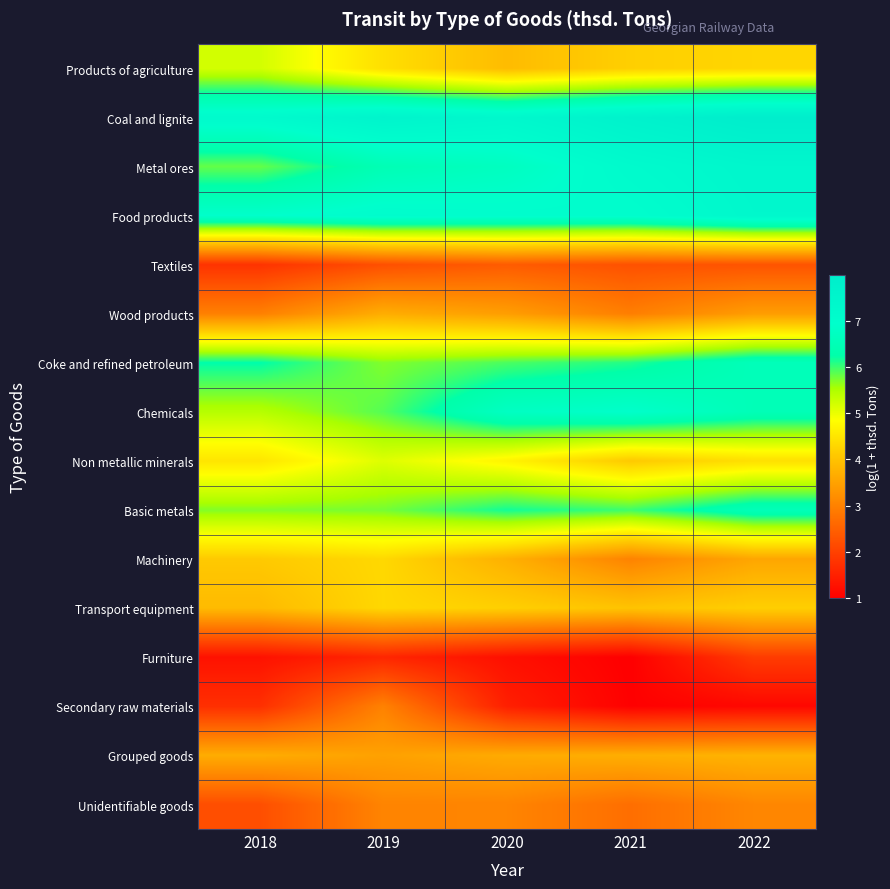

Reading left to right, extract all data points from this chart.

Products of agriculture: 2018=5.2	2019=4.4	2020=3.9	2021=4.2	2022=4.3
Coal and lignite: 2018=7.2	2019=7.6	2020=7.3	2021=7.7	2022=8.0
Metal ores: 2018=5.8	2019=6.5	2020=6.7	2021=7.2	2022=7.4
Food products: 2018=6.9	2019=7.1	2020=7.0	2021=7.0	2022=7.4
Textiles: 2018=1.8	2019=2.2	2020=2.4	2021=2.2	2022=2.3
Wood products: 2018=3.0	2019=3.7	2020=3.4	2021=3.0	2022=3.4
Coke and refined petroleum: 2018=6.3	2019=5.7	2020=5.9	2021=6.1	2022=6.6
Chemicals: 2018=5.4	2019=5.9	2020=6.7	2021=6.9	2022=6.5
Non metallic minerals: 2018=4.5	2019=5.1	2020=4.7	2021=4.1	2022=4.4
Basic metals: 2018=5.7	2019=5.8	2020=6.2	2021=6.0	2022=6.5
Machinery: 2018=4.1	2019=4.3	2020=3.7	2021=3.0	2022=3.6
Transport equipment: 2018=3.9	2019=4.3	2020=4.2	2021=4.0	2022=4.2
Furniture: 2018=1.3	2019=1.6	2020=1.2	2021=1.0	2022=1.9
Secondary raw materials: 2018=1.7	2019=3.0	2020=1.5	2021=1.0	2022=1.1
Grouped goods: 2018=3.7	2019=3.5	2020=3.6	2021=3.7	2022=3.8
Unidentifiable goods: 2018=2.2	2019=3.0	2020=3.0	2021=2.7	2022=3.1